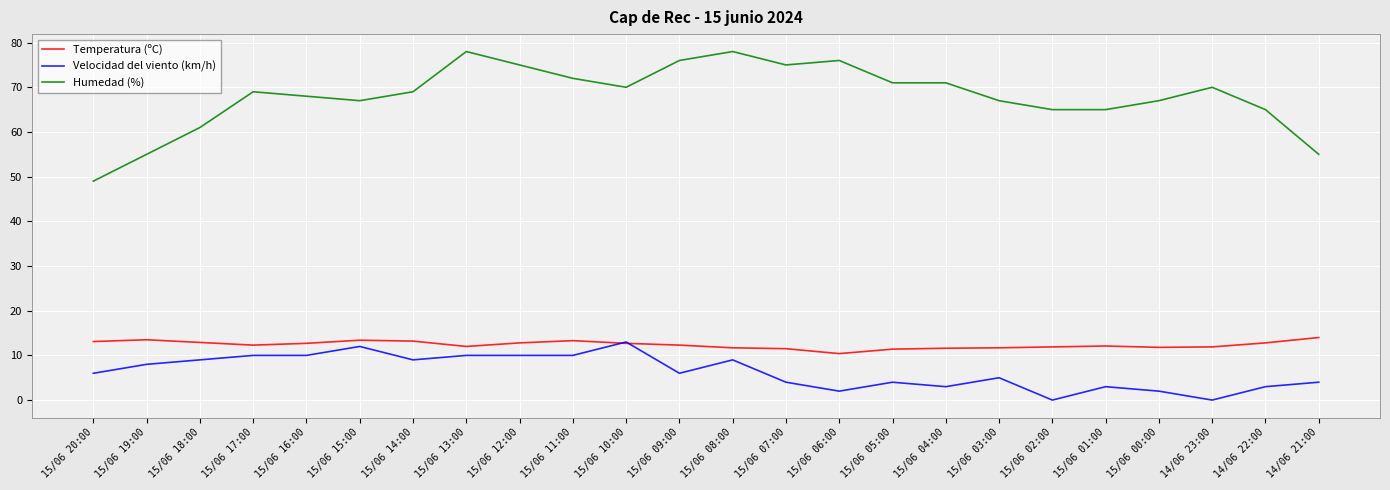

How many distinct data groups are displayed?

3